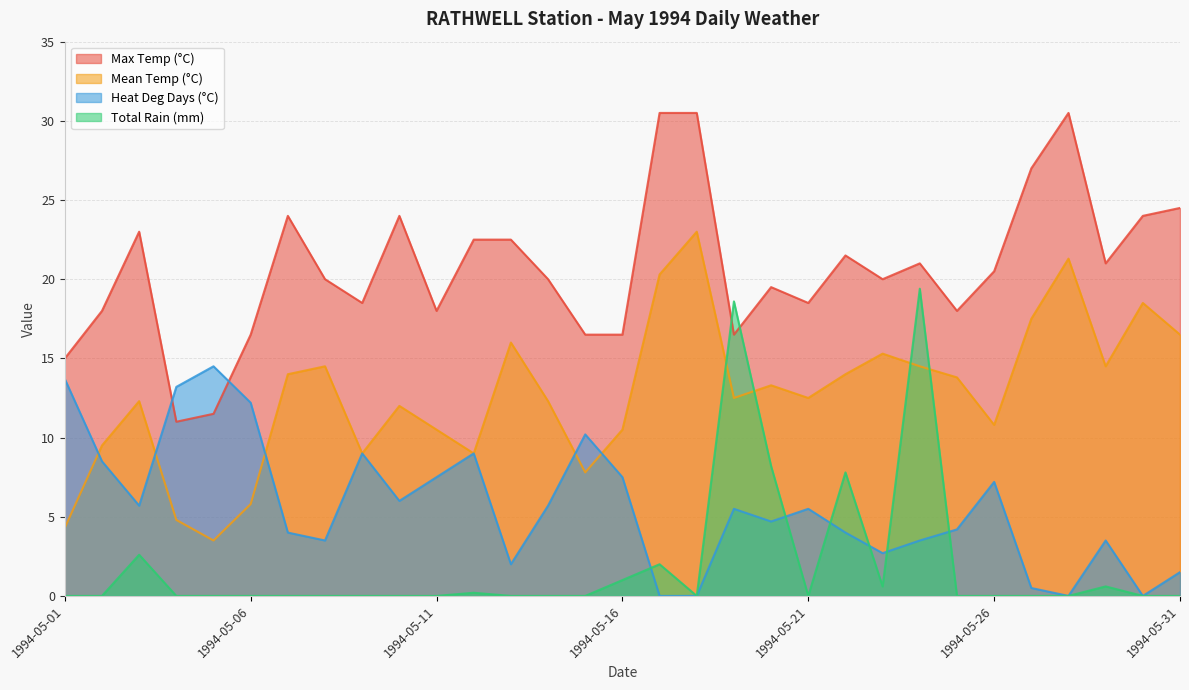

List the series in order of their overall mean, lowest first.

Total Rain (mm), Heat Deg Days (°C), Mean Temp (°C), Max Temp (°C)